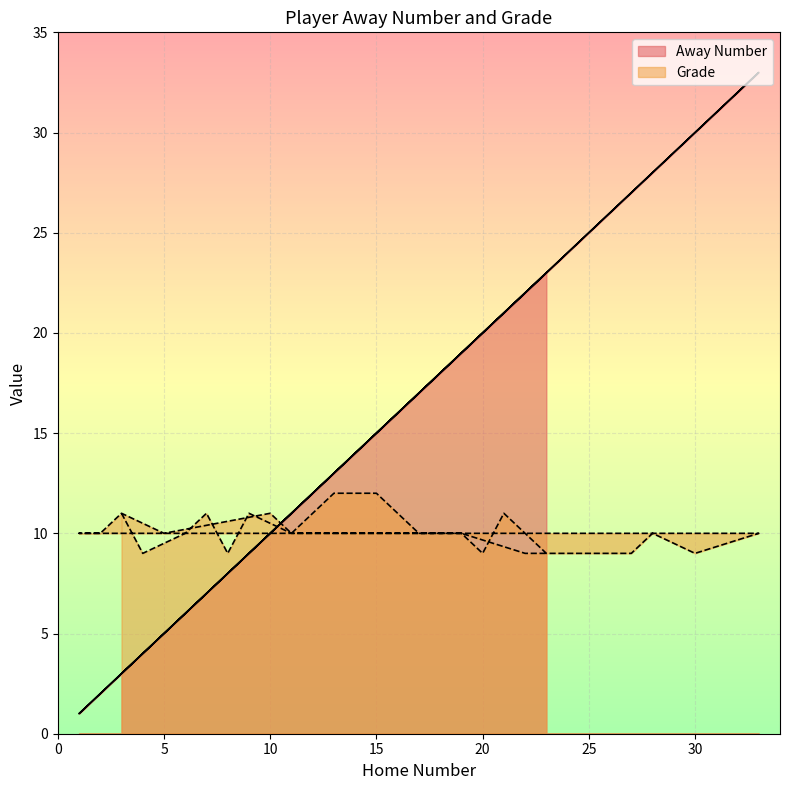

Which series has the widest spread of values?

Away Number